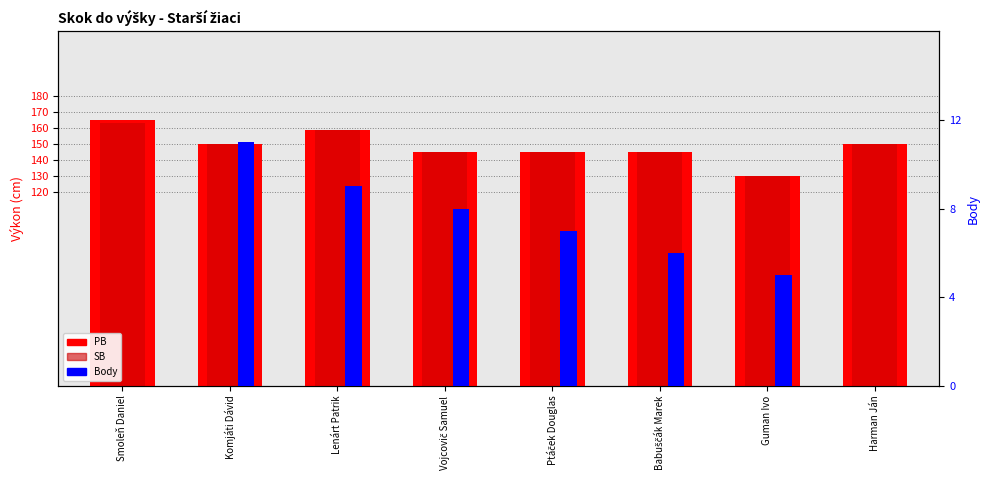

How many bars are there in each group?

3